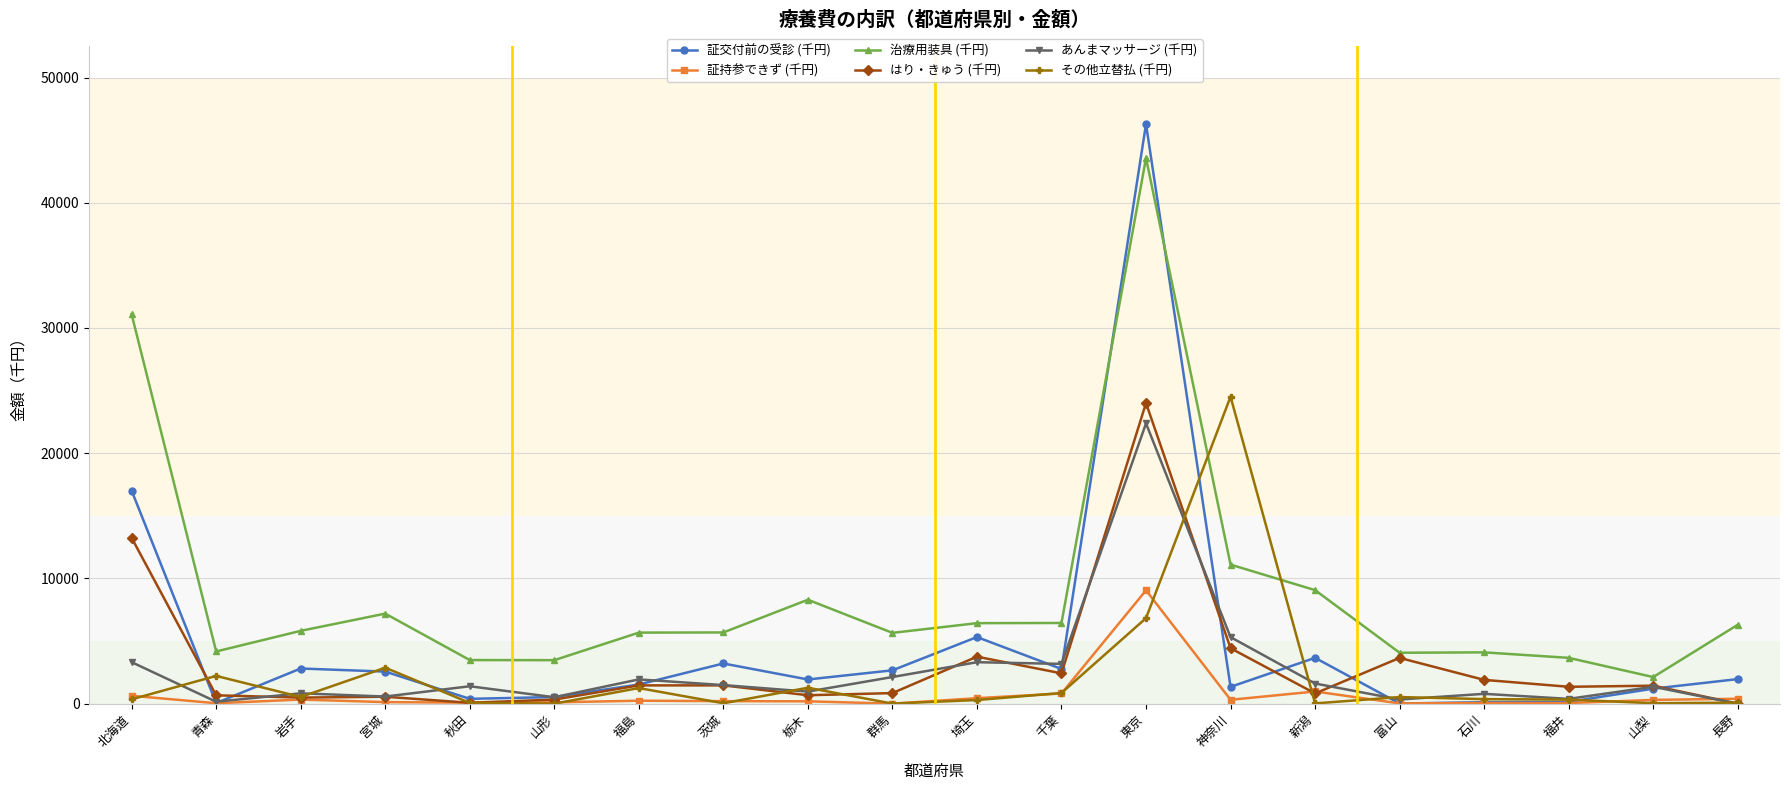

How many values in the 証持参できず (千円) series exceed 236?

10